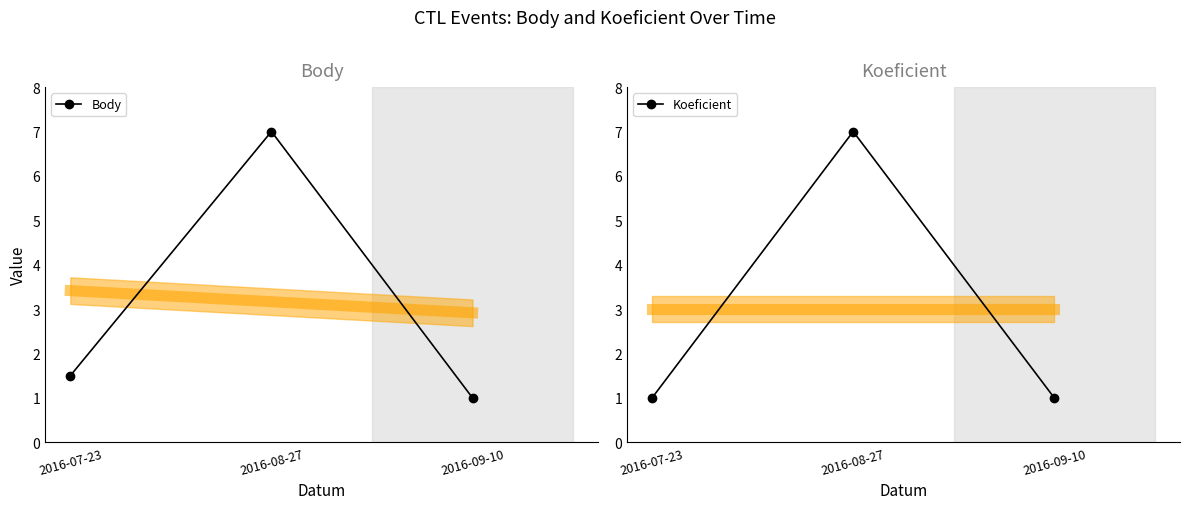

What are all the series names shown in the legend?

Body, Koeficient